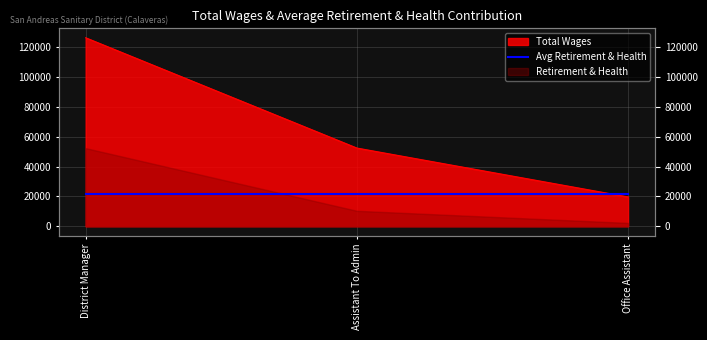

Count the number of values greater than 52424.

1